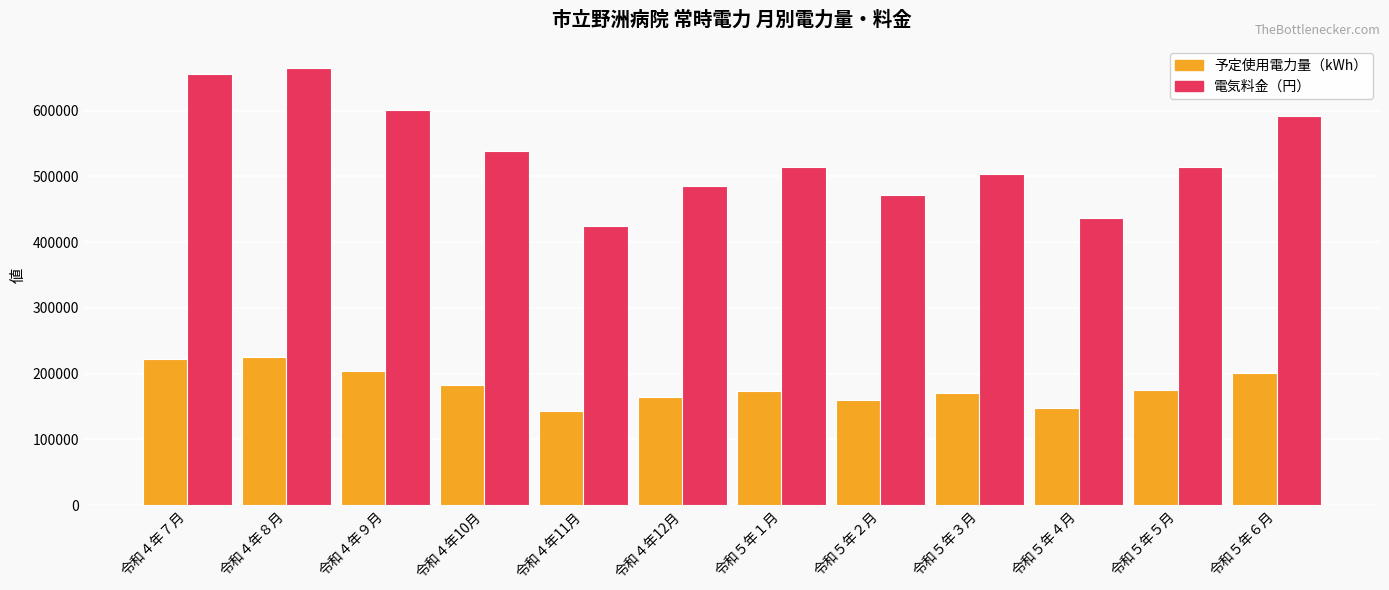

How many bars are there in each group?

2